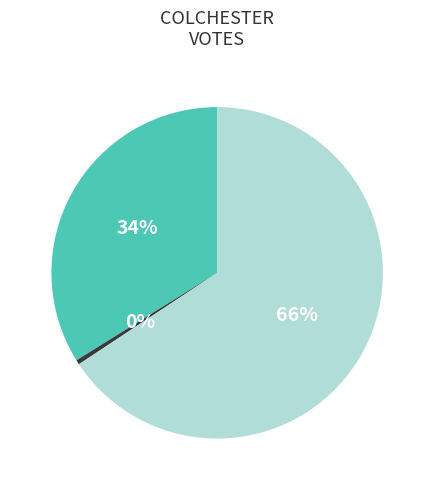

To the nearest percent, what is the average slice percentage?

33%